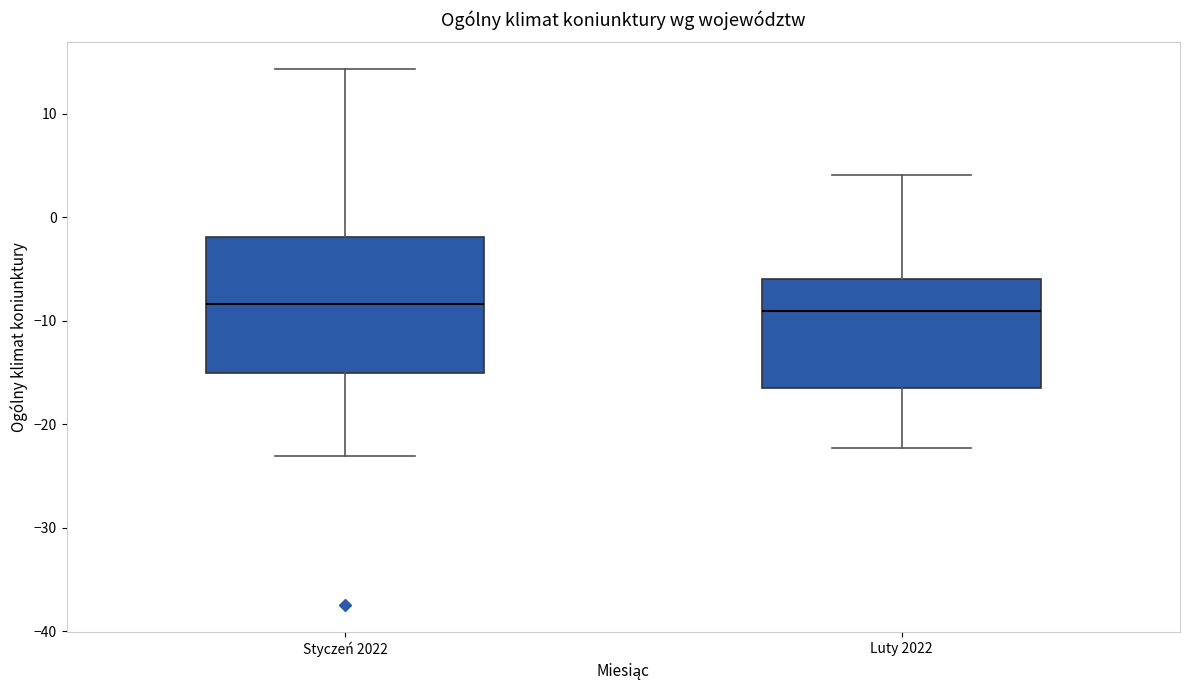

Reading left to right, transcribe this box plot: for each box, give where its median line is, the range the box spans, and where its two whiskers end, as read against the y-axis. The values are not printed on the chart, so give them approximately, as read against the axis.

Styczeń 2022: median -8, box -15 to -2, whiskers -23 to 14
Luty 2022: median -9, box -17 to -6, whiskers -22 to 4